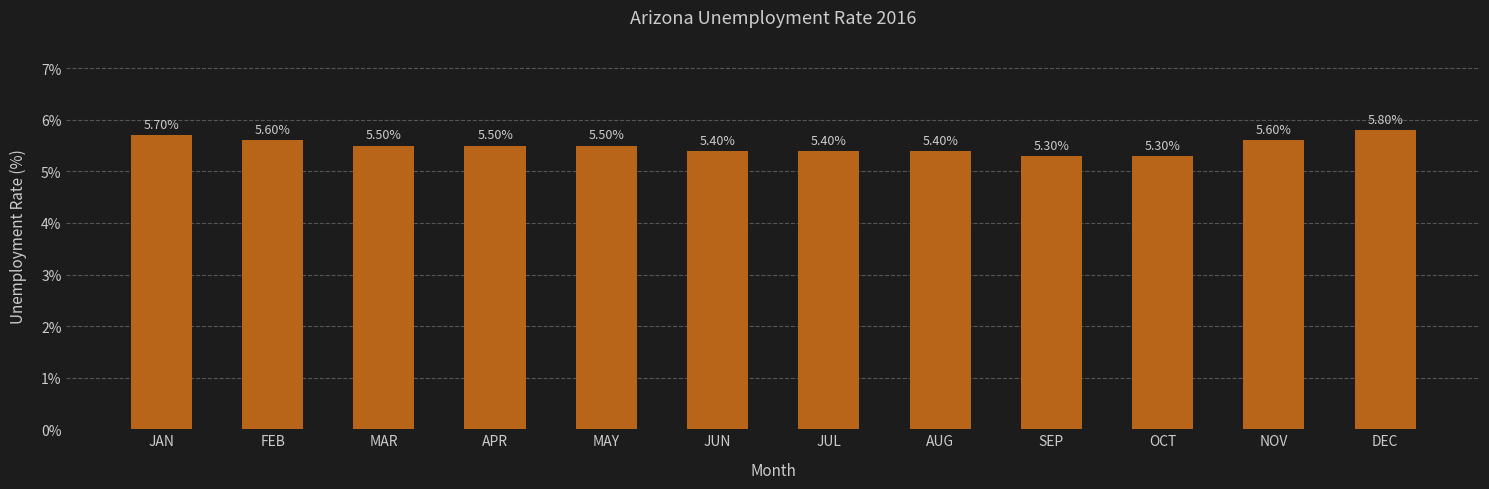

What is the difference between the maximum and minimum values?

0.5